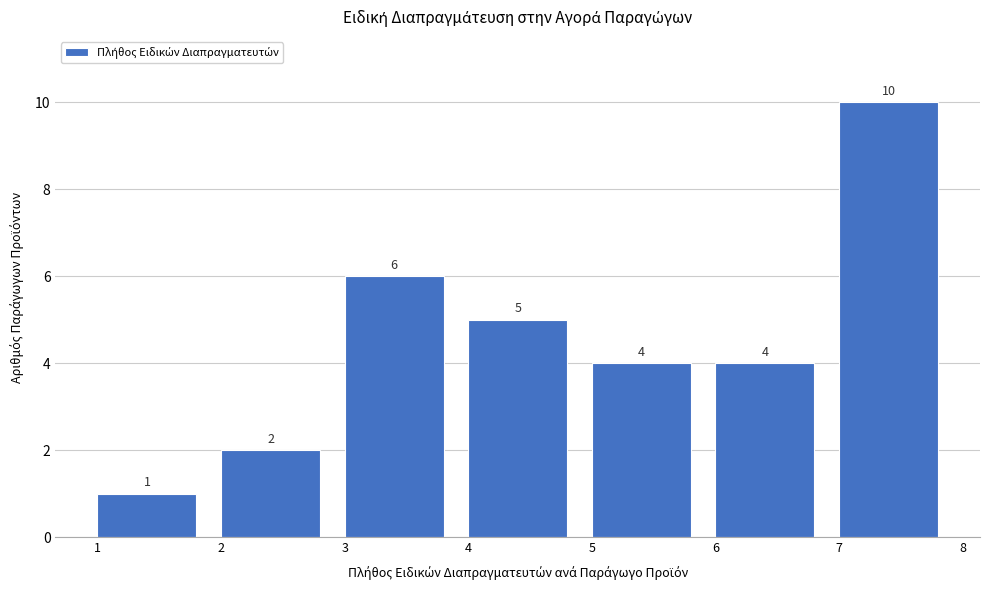

Reading left to right, transcribe this chart: for each bar, give the range it covers on the x-axis and its height.

1 to 2: 1
2 to 3: 2
3 to 4: 6
4 to 5: 5
5 to 6: 4
6 to 7: 4
7 to 8: 10